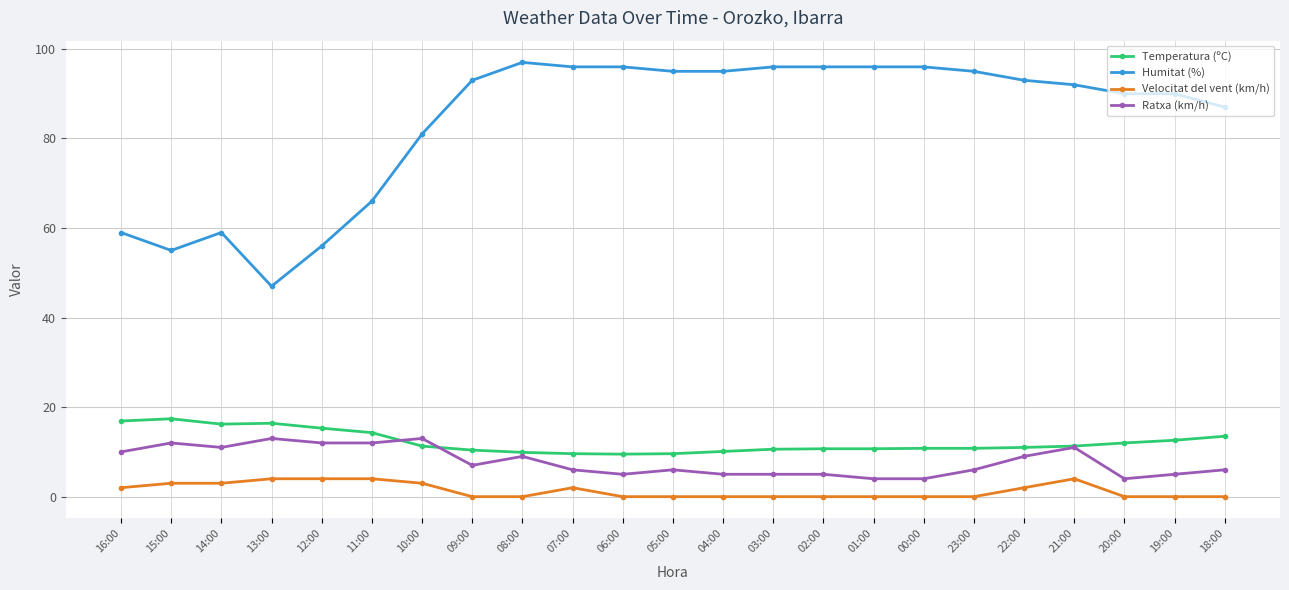

Does the chart display data point markers on the line(s)?

Yes